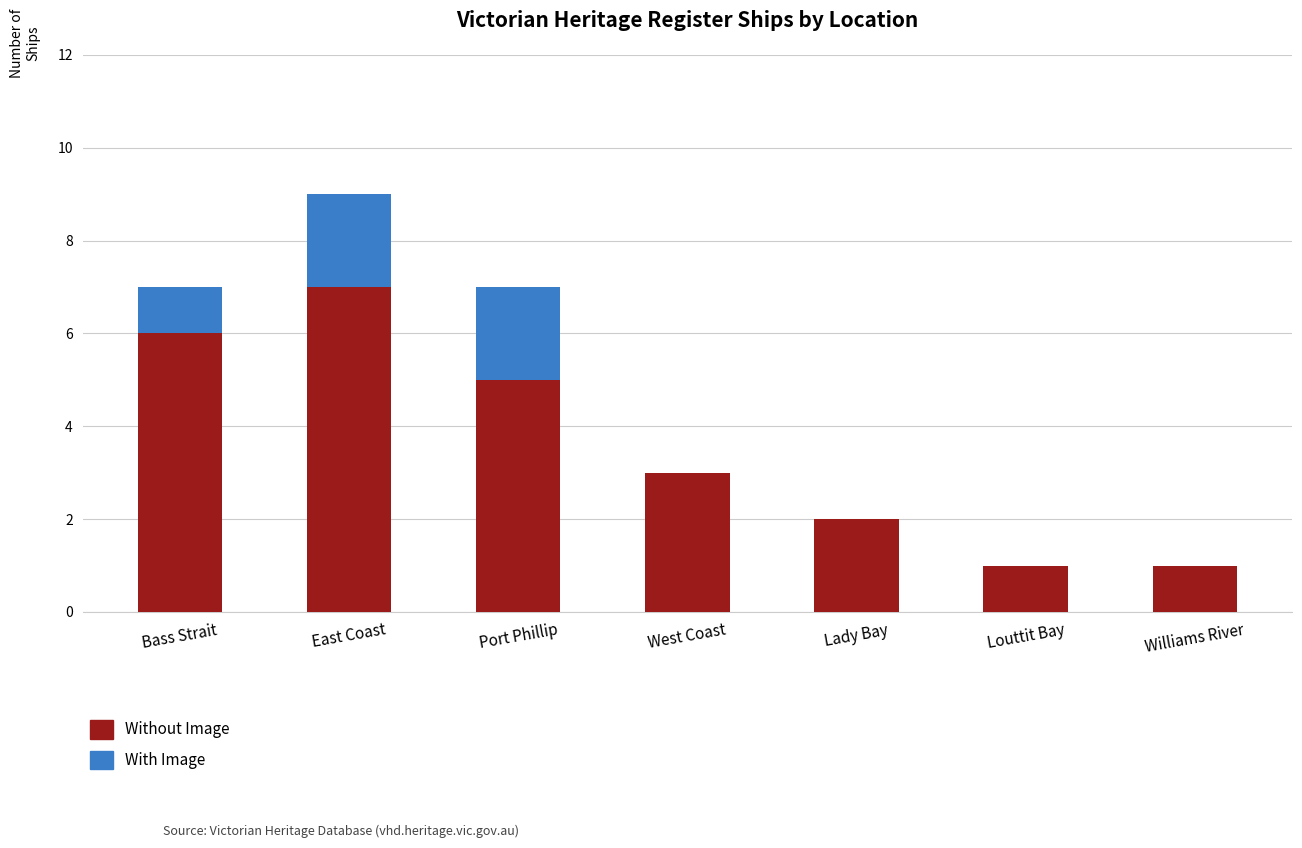

The Without Image series shows 11 at East Coast. True or false?

False